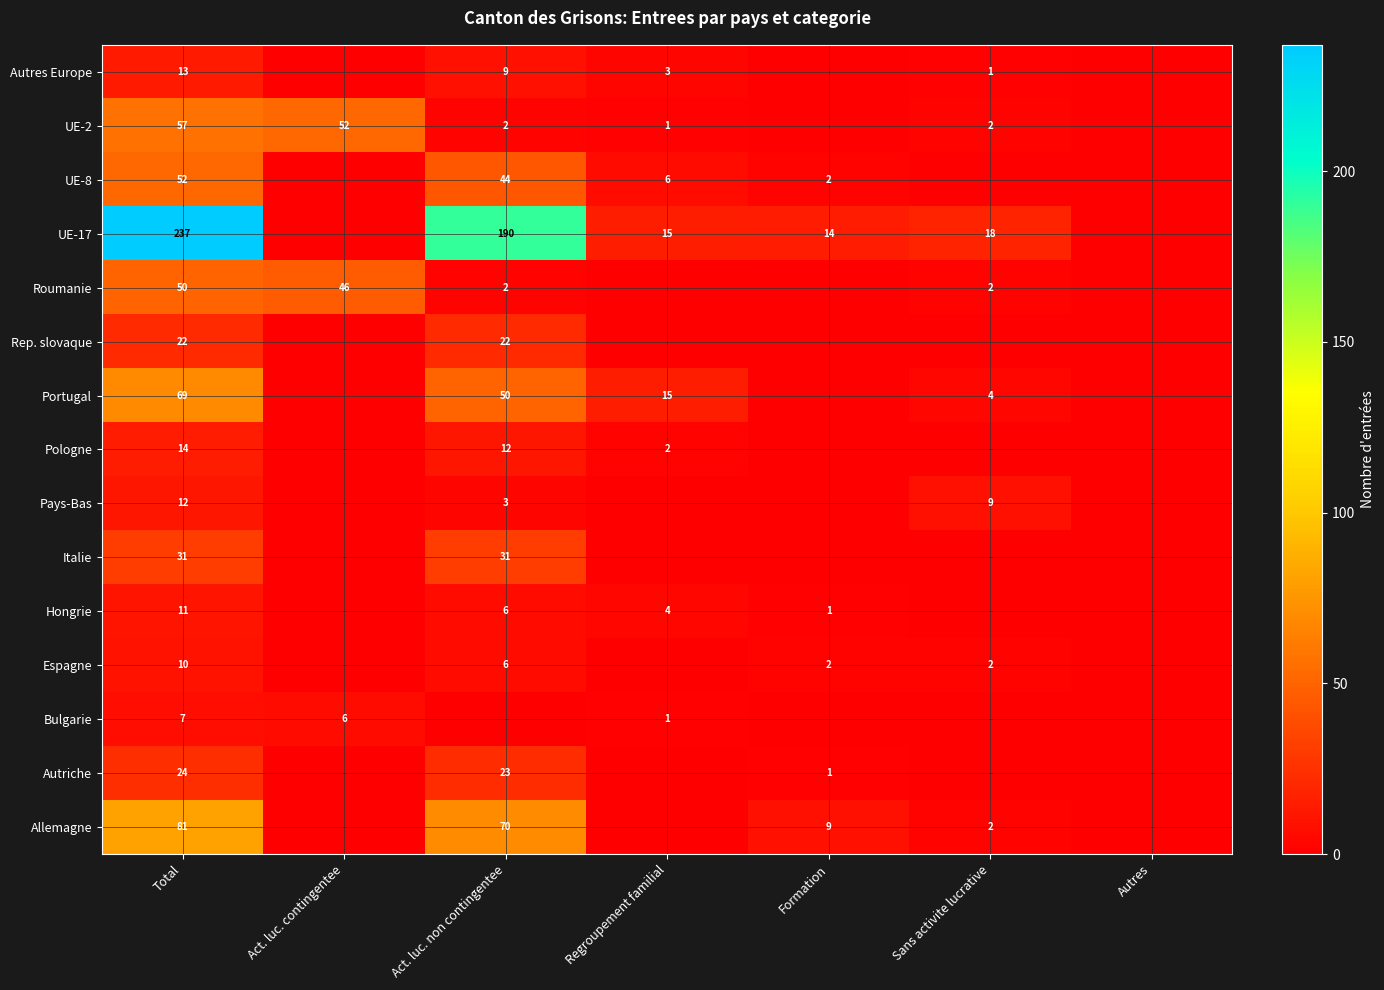

The value of Pays-Bas at Total is 12. True or false?

True